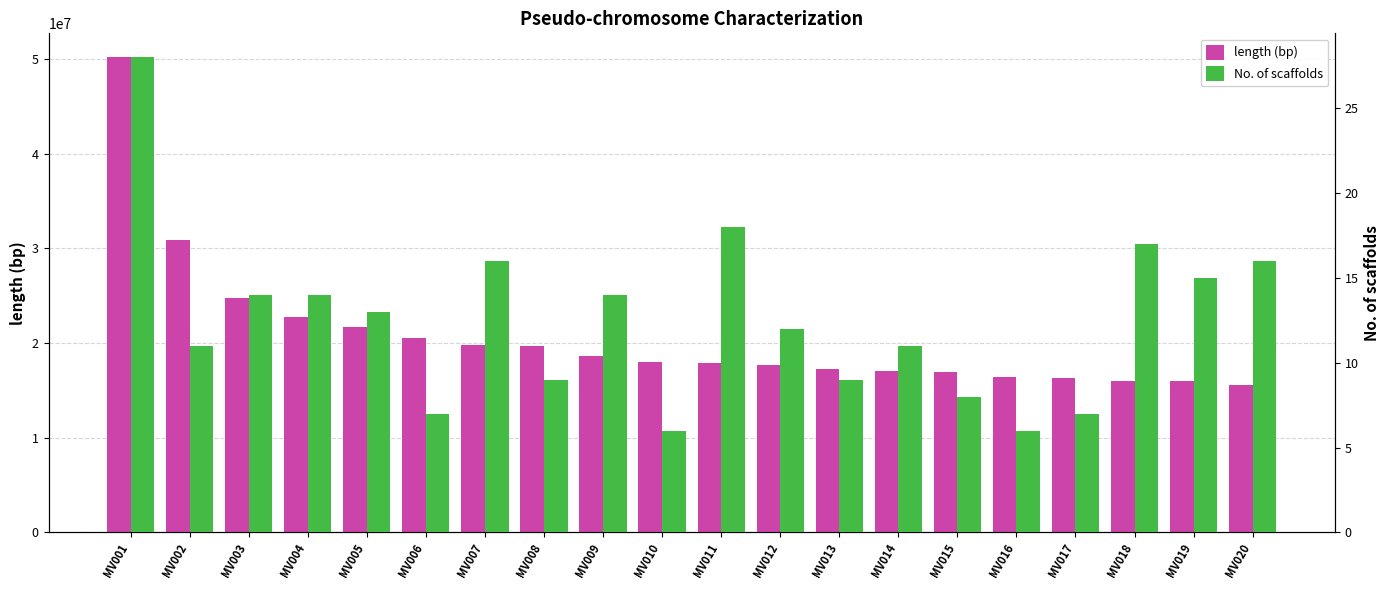

List the labels in order of length (bp) value, smallest first.

MV020, MV019, MV018, MV017, MV016, MV015, MV014, MV013, MV012, MV011, MV010, MV009, MV008, MV007, MV006, MV005, MV004, MV003, MV002, MV001